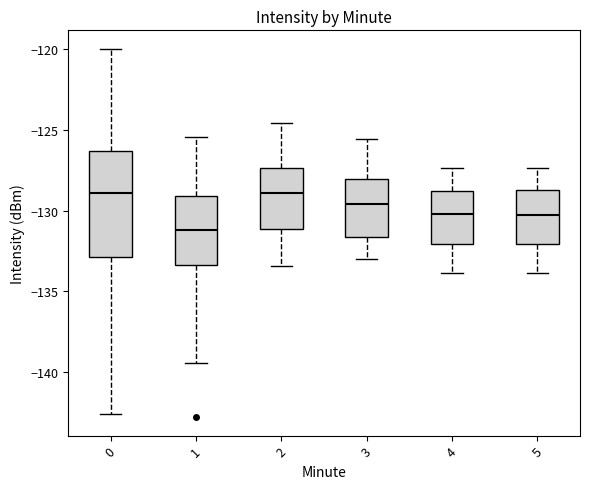

Which box's median line is the lowest?

1